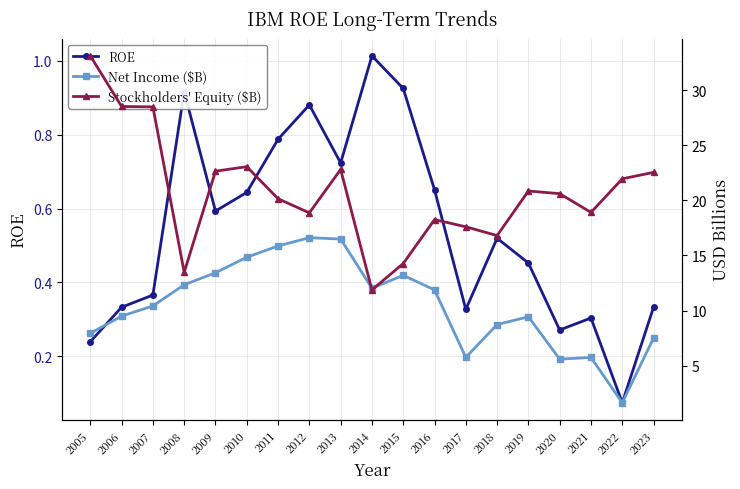

At how many categories does at least one series exceed 6?

19